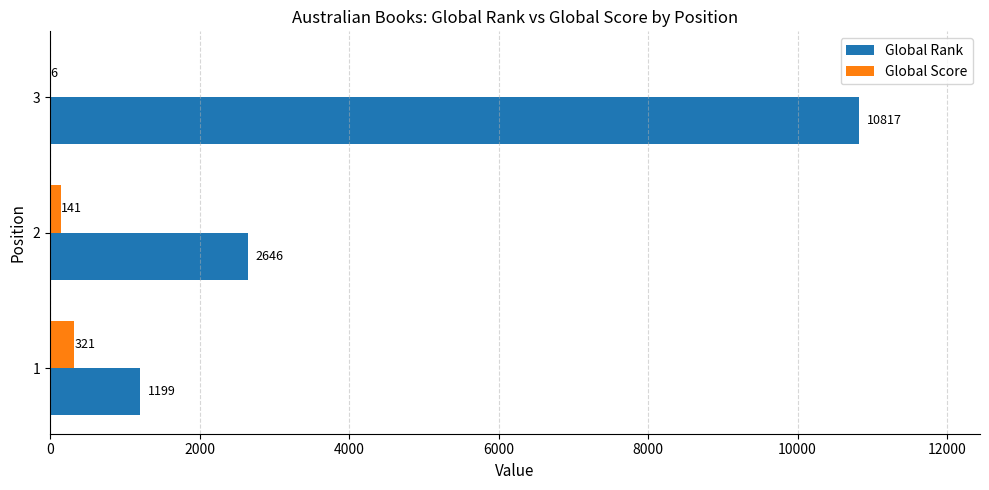

Is it true that Global Score equals 141 at 2?

True